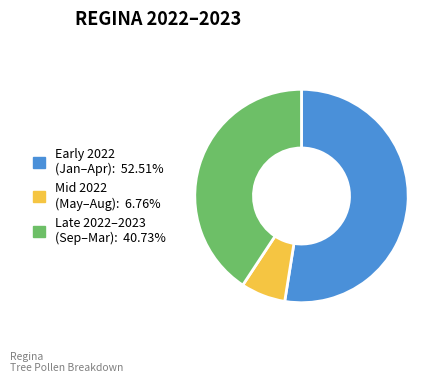

Does any single category account for the majority?

Yes